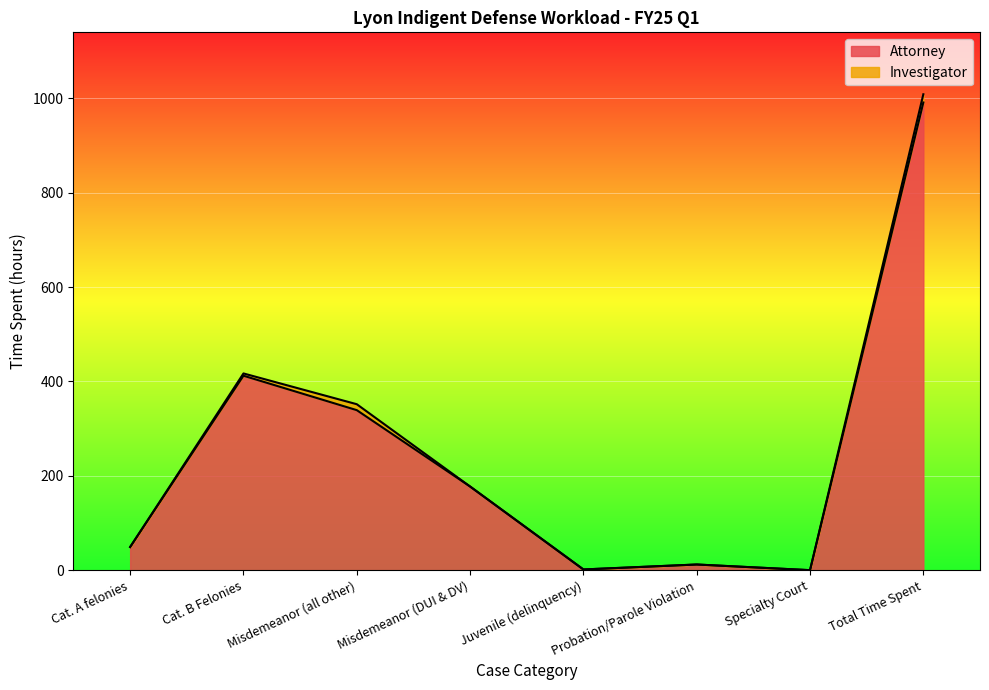

How many data points are less than 177?

4